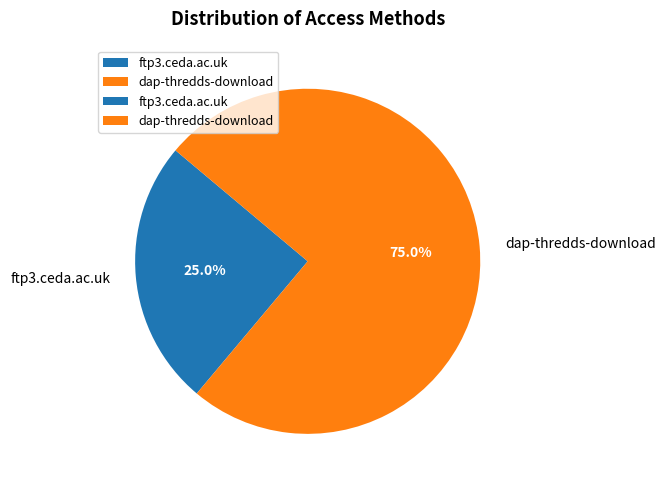

To the nearest percent, what portion does ftp3.ceda.ac.uk represent?

25%